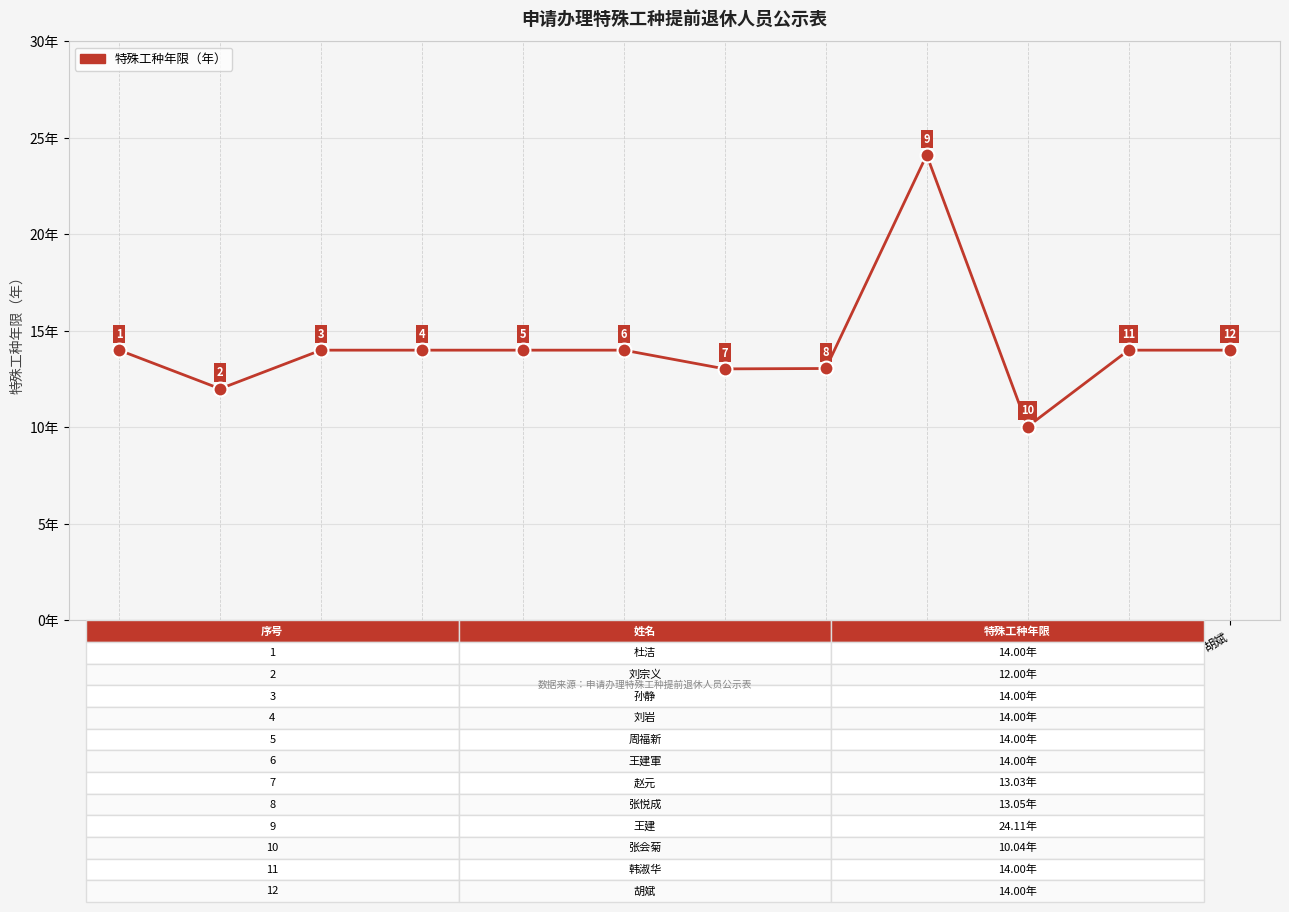

Which category has the lowest value across all series?

张会菊